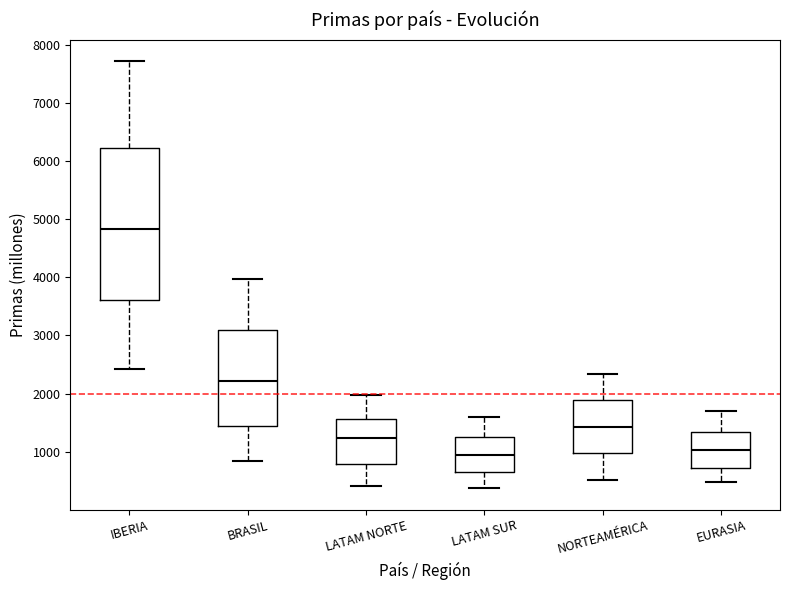

Reading left to right, read every box against the y-axis: the position of its median line, the range the box covers, and the ends of its whiskers. The values are not printed on the chart, so give them approximately, as read against the axis.

IBERIA: median 4800, box 3600 to 6200, whiskers 2400 to 7700
BRASIL: median 2200, box 1500 to 3100, whiskers 800 to 4000
LATAM NORTE: median 1200, box 800 to 1600, whiskers 400 to 2000
LATAM SUR: median 900, box 600 to 1300, whiskers 400 to 1600
NORTEAMÉRICA: median 1400, box 1000 to 1900, whiskers 500 to 2300
EURASIA: median 1000, box 700 to 1300, whiskers 500 to 1700